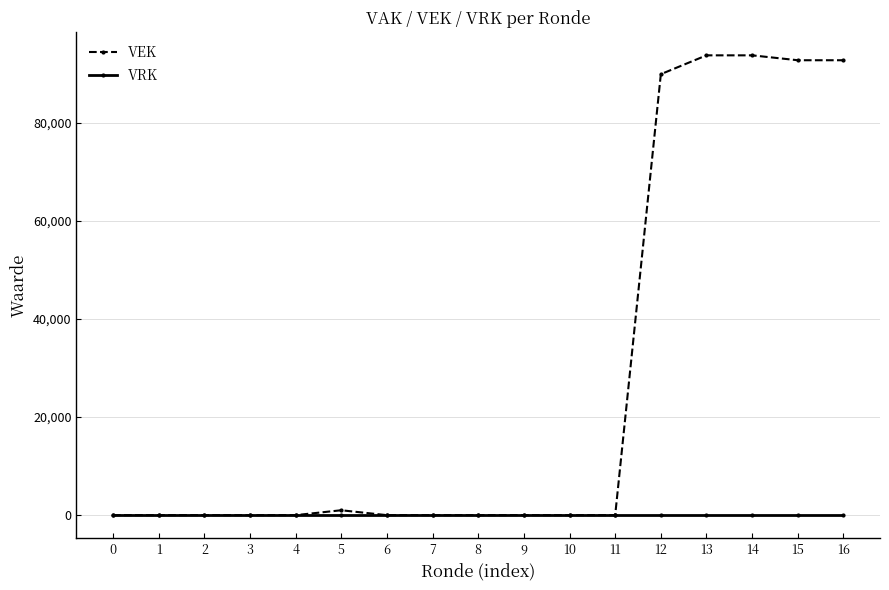

How many lines are shown in the chart?

2